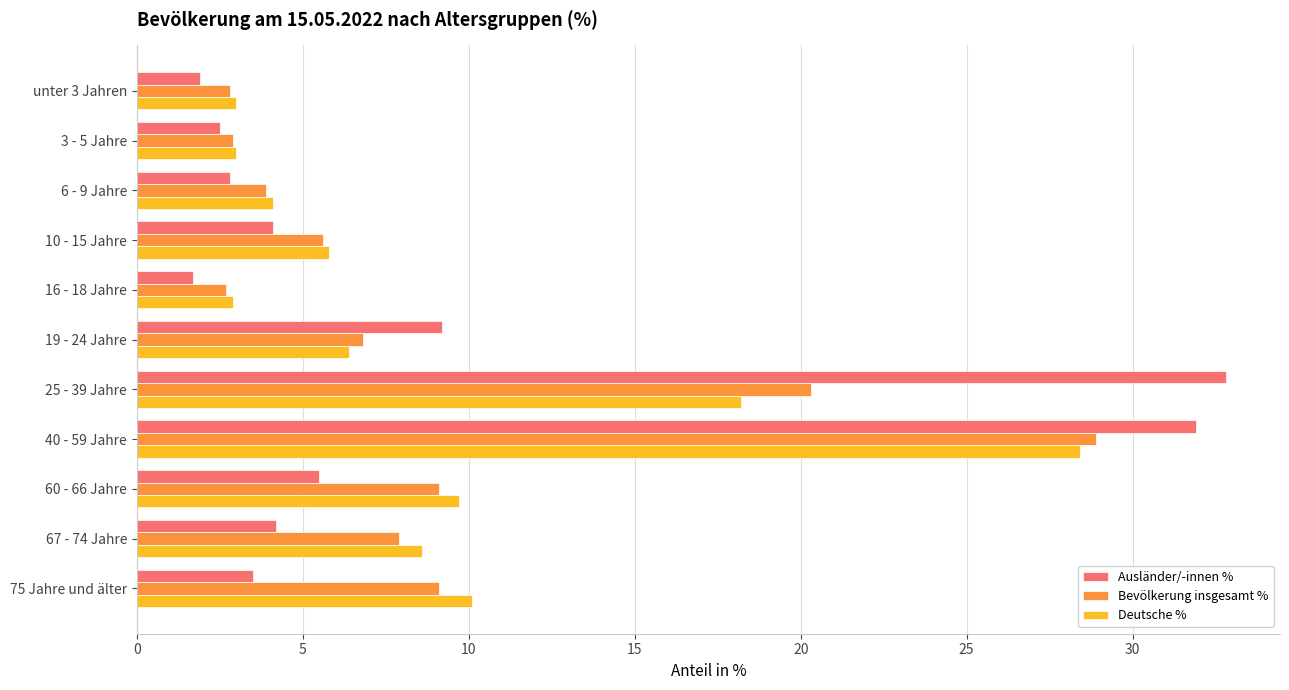

The value of Deutsche % at 67 - 74 Jahre is 4.2. True or false?

False